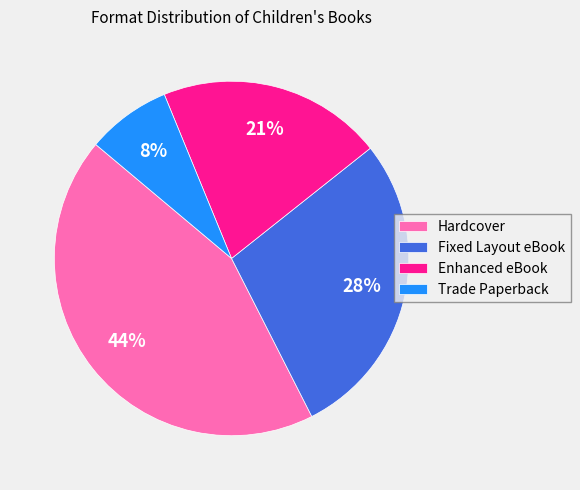

Do Hardcover and Enhanced eBook together represent more than half of the pie?

Yes